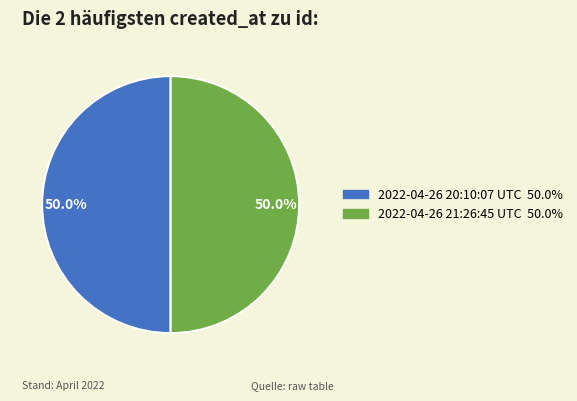

What is the ratio of the value at 2022-04-26 20:10:07 UTC to the value at 2022-04-26 21:26:45 UTC?

1.0